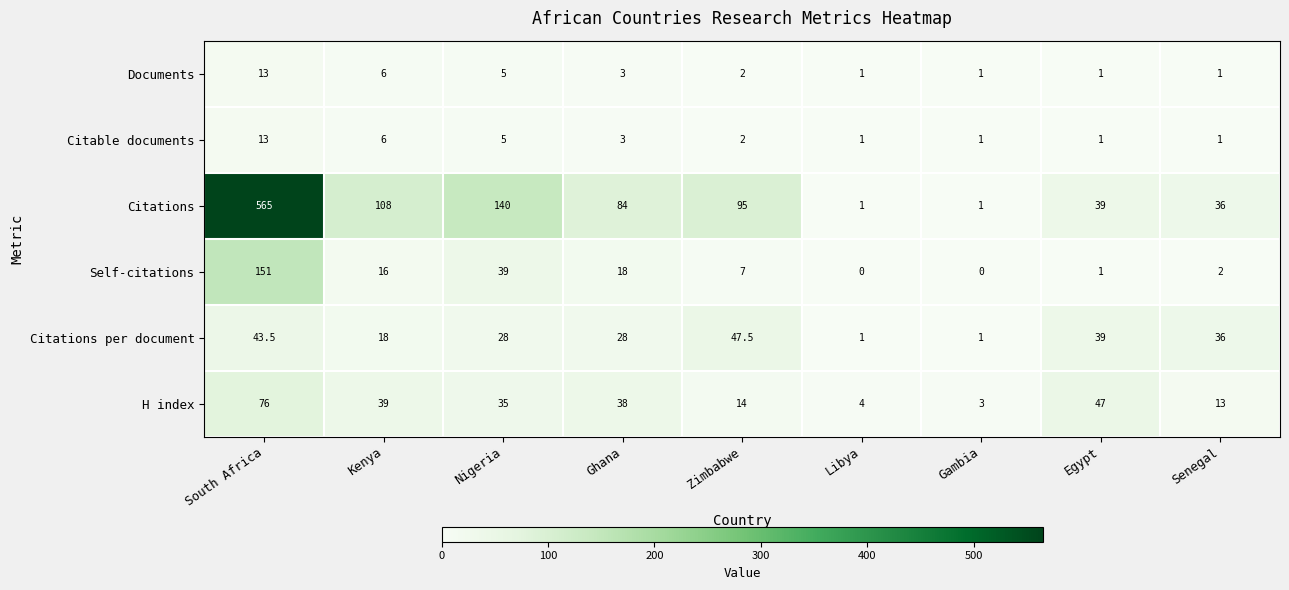

What is the approximate value of Citations per document at Egypt?

39.0